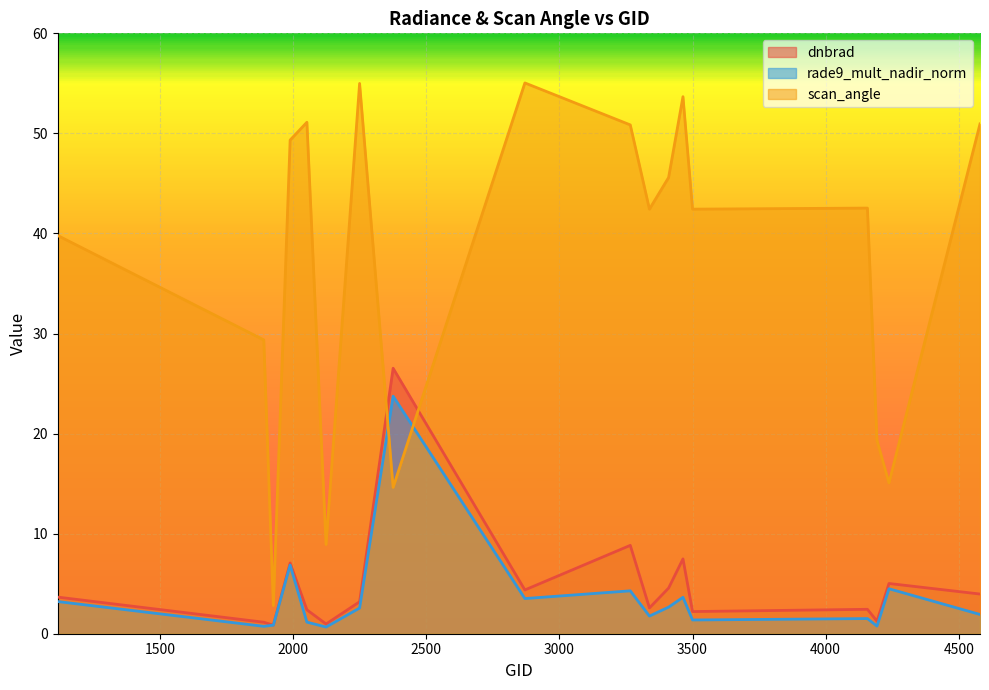

Reading left to right, extract all data points from this chart.

dnbrad: 3.7	1.1	0.9	7.1	2.4	1.0	3.2	26.5	4.4	8.8	2.6	4.6	7.5	2.2	2.4	1.3	5.0	4.0
rade9_mult_nadir_norm: 3.2	0.7	0.9	6.9	1.2	0.7	2.6	23.7	3.5	4.3	1.8	2.7	3.6	1.4	1.5	0.8	4.5	1.9
scan_angle: 39.8	29.4	2.8	49.3	51.1	8.9	55.0	14.6	55.0	50.8	42.4	45.6	53.7	42.4	42.5	19.3	15.1	50.9